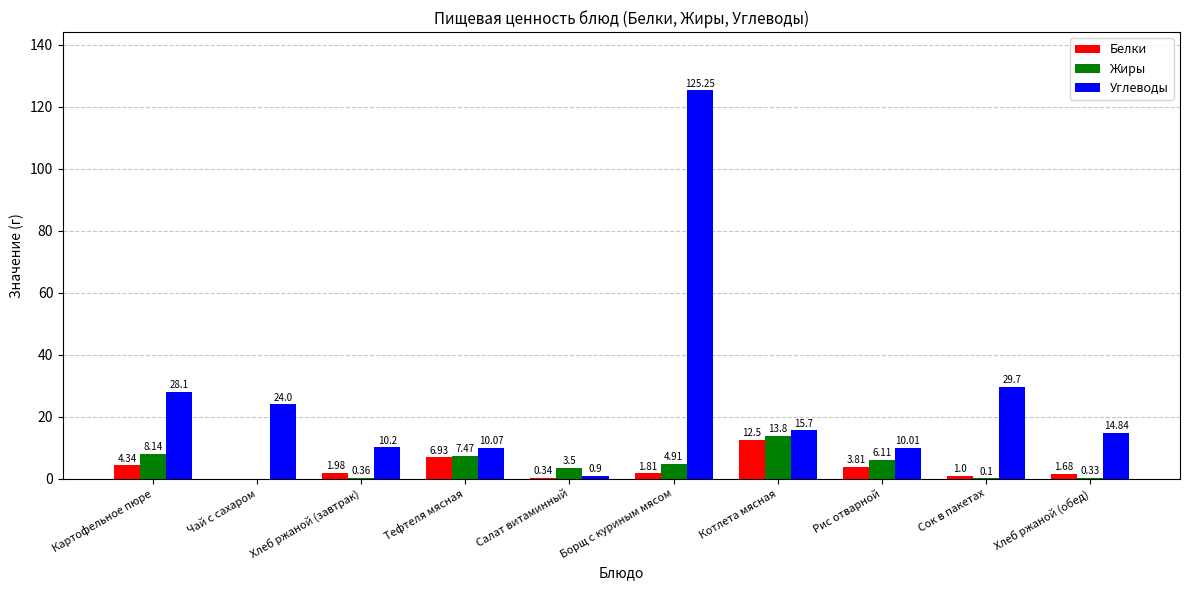

What is the total value across all series at Хлеб ржаной (обед)?

16.9